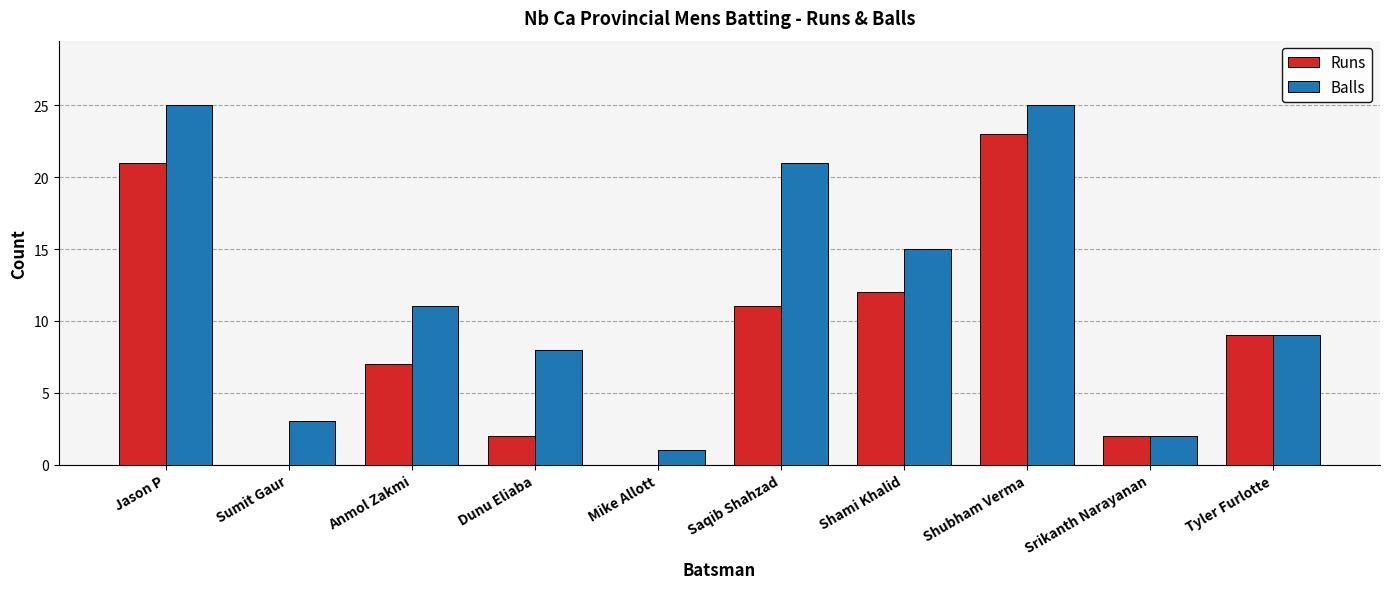

Count the number of categories in the chart.

10